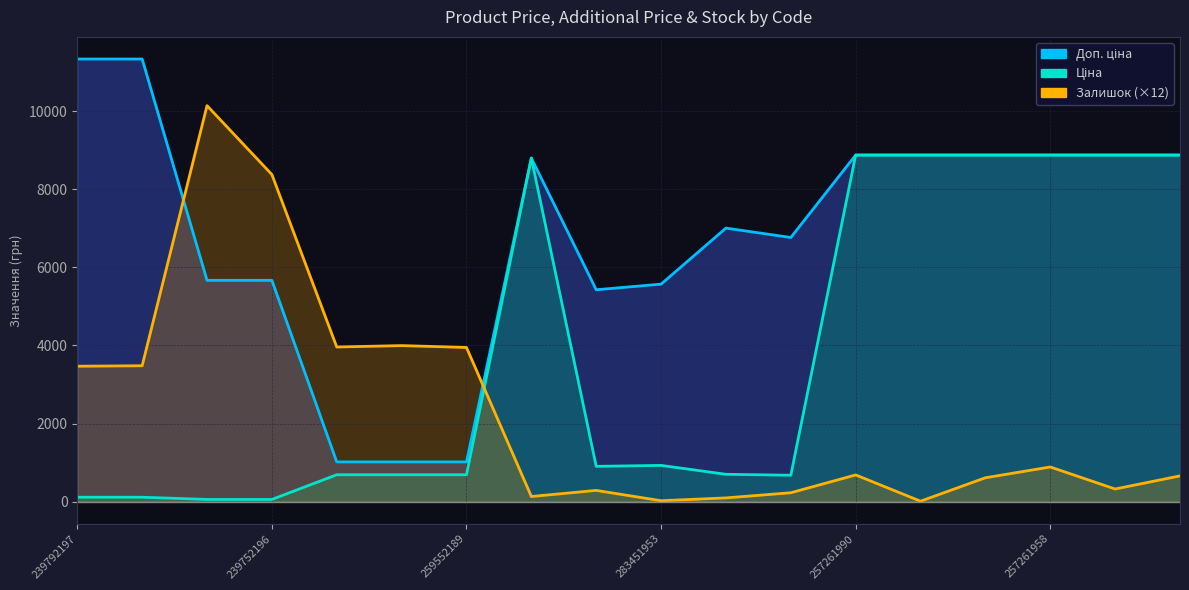

List the labels in order of Ціна value, largest first.

257261990, 257261989, 257261959, 257261958, 257261957, 257261956, 248922198, 283451953, 283481953, 283391953, 259552213, 259552212, 259552189, 283361953, 239792197, 239792196, 239752197, 239752196